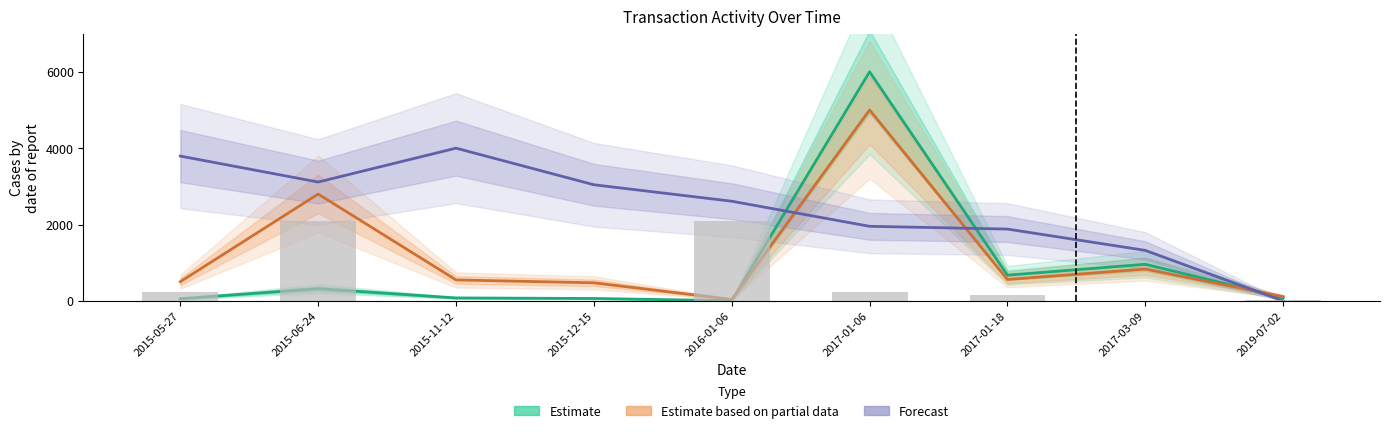

Reading left to right, transcribe all the data shown in this chart.

Estimate (transactionShares): 2015-05-27=57.6	2015-06-24=320.0	2015-11-12=78.1	2015-12-15=64.0	2016-01-06=5.4	2017-01-06=6000.0	2017-01-18=674.9	2017-03-09=959.9	2019-07-02=83.2
Estimate based on partial data (transactionValue): 2015-05-27=503.4	2015-06-24=2798.4	2015-11-12=549.8	2015-12-15=474.0	2016-01-06=39.6	2017-01-06=5000.0	2017-01-18=561.5	2017-03-09=834.9	2019-07-02=113.4
Forecast (pctVolumeTraded): 2015-05-27=3792.5	2015-06-24=3113.1	2015-11-12=4000.0	2015-12-15=3041.7	2016-01-06=2610.7	2017-01-06=1953.8	2017-01-18=1881.6	2017-03-09=1322.9	2019-07-02=0.0
sharesOwnedFollowingTransaction: 2015-05-27=237.2	2015-06-24=2100.0	2015-11-12=1.1	2015-12-15=1.1	2016-01-06=2100.0	2017-01-06=244.7	2017-01-18=143.7	2017-03-09=0.1	2019-07-02=35.8